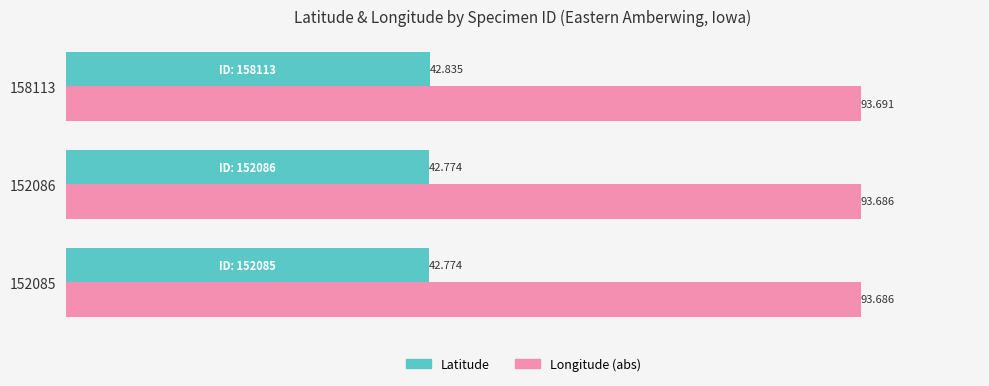

At which category is the sum across all series the highest?

158113